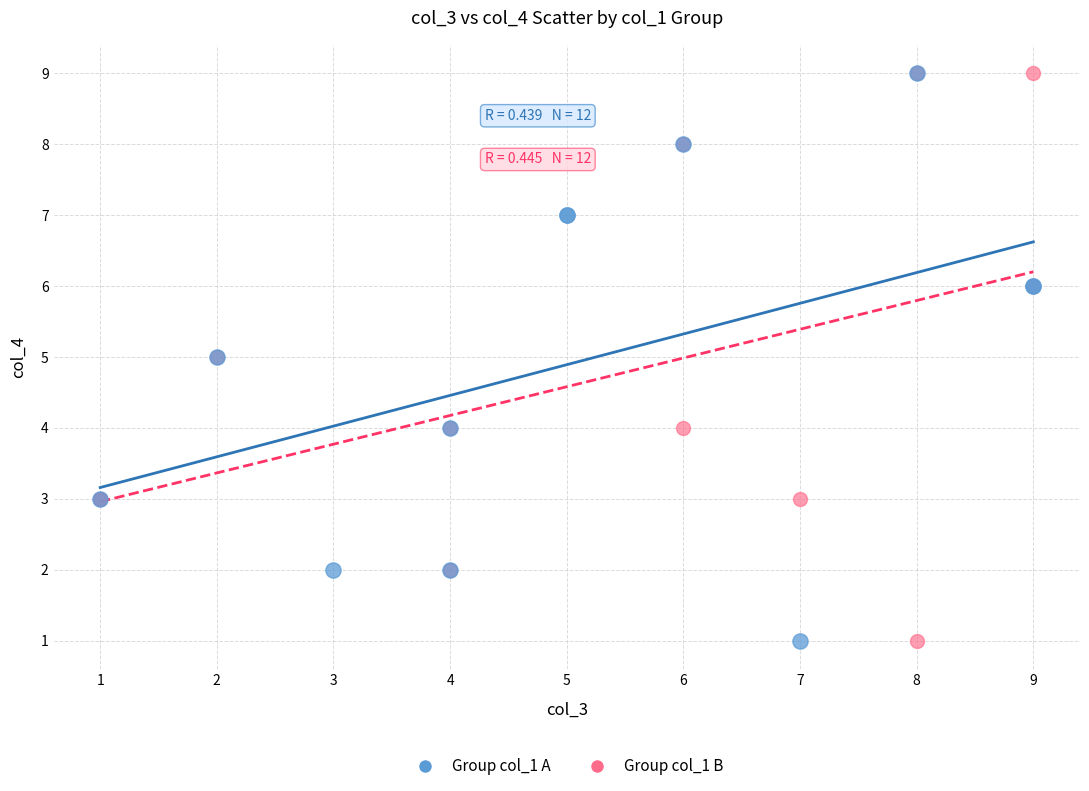

What are all the series names shown in the legend?

Group col_1 A, Group col_1 B